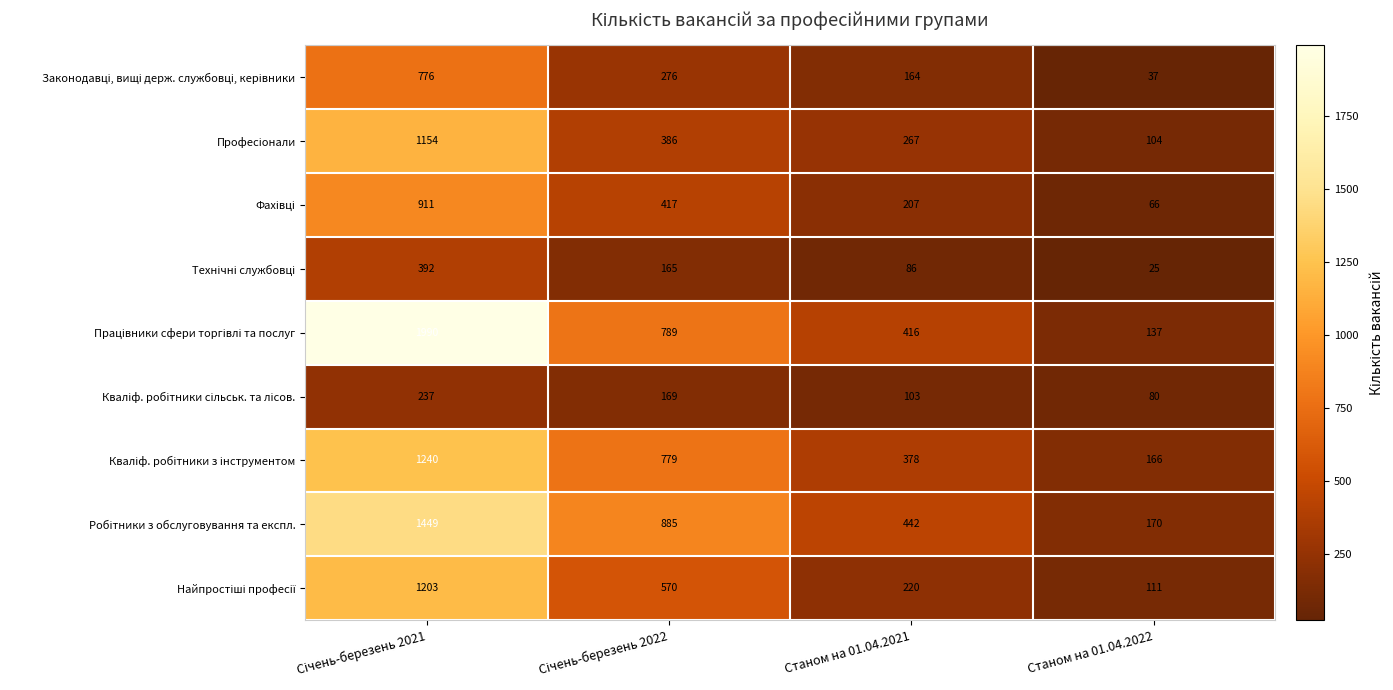

What is the total value across all series at Станом на 01.04.2021?

2283